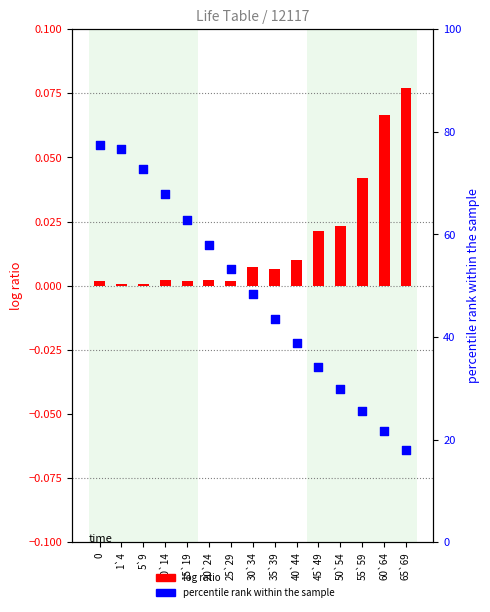

Is the value of log ratio at 10`14 greater than the value of percentile rank within the sample at 10`14?

No